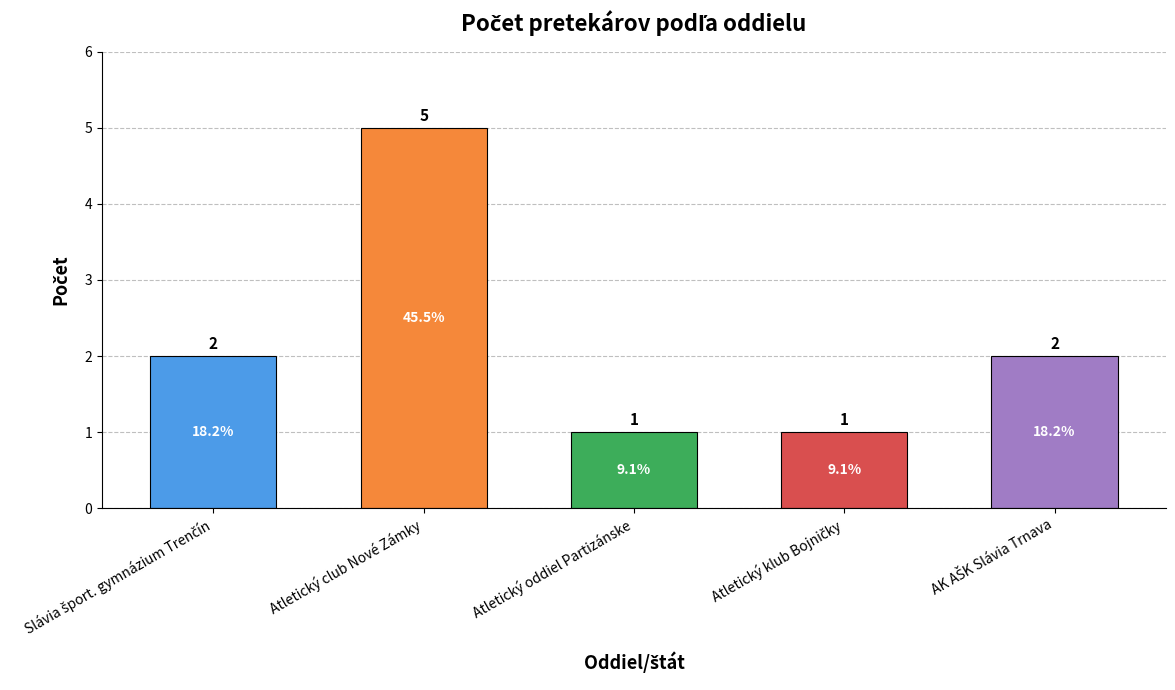

Is it true that the value at Atletický oddiel Partizánske is 1?

True